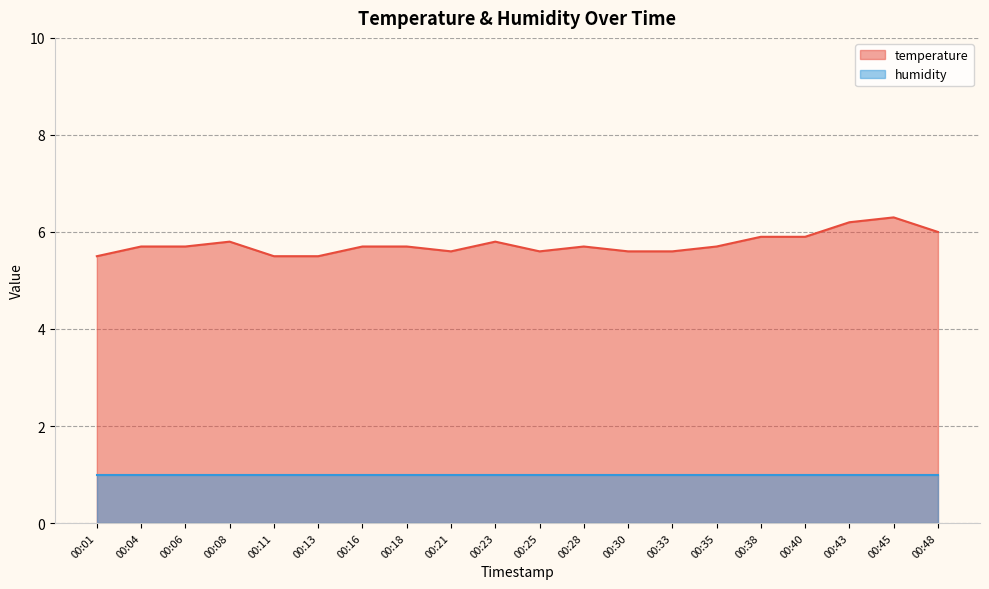

What is the smallest value displayed?

1.0